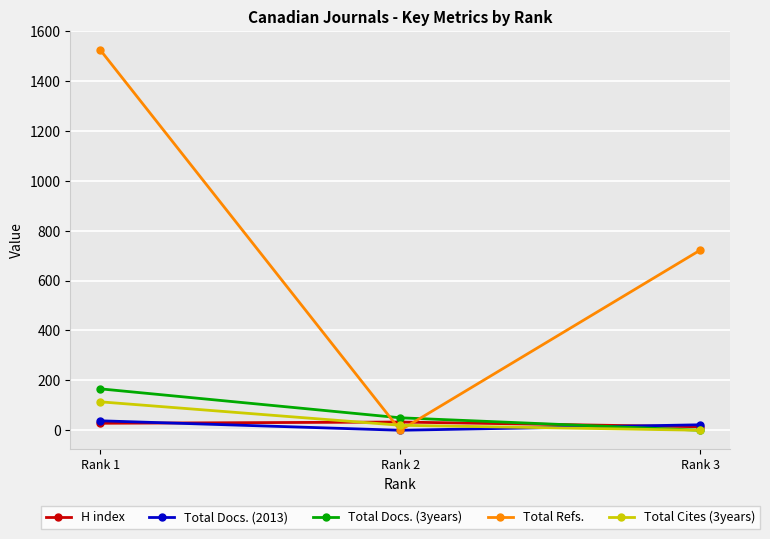

The value of Total Cites (3years) at Rank 3 is 0. True or false?

True